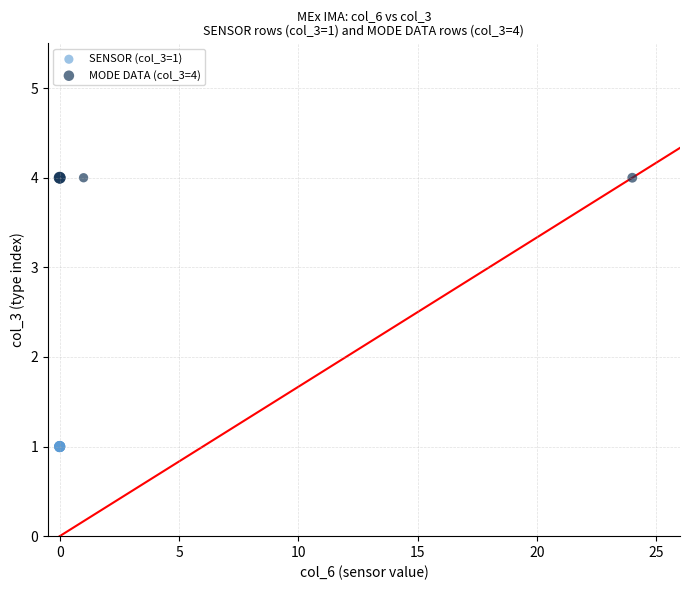

Which series reaches the maximum Y coordinate?

MODE DATA (col_3=4)